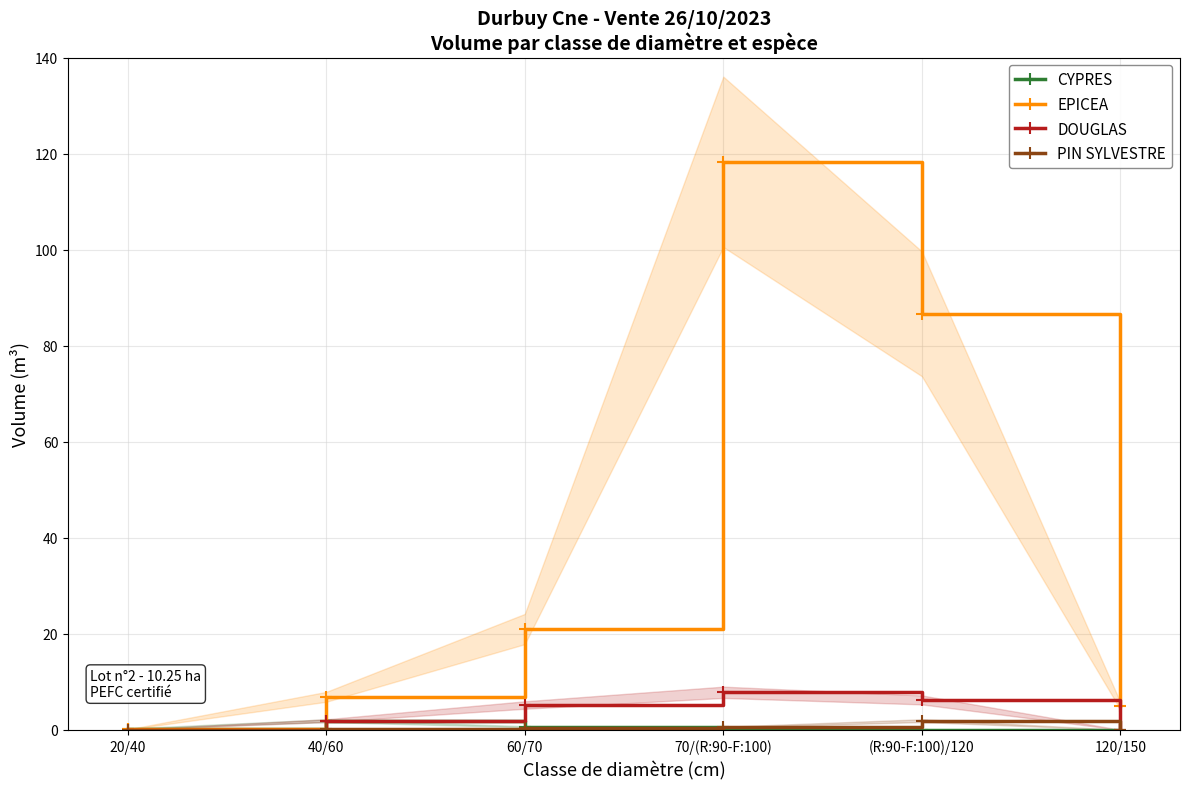

Which has a higher value, 70/(R:90-F:100) or 40/60?

40/60